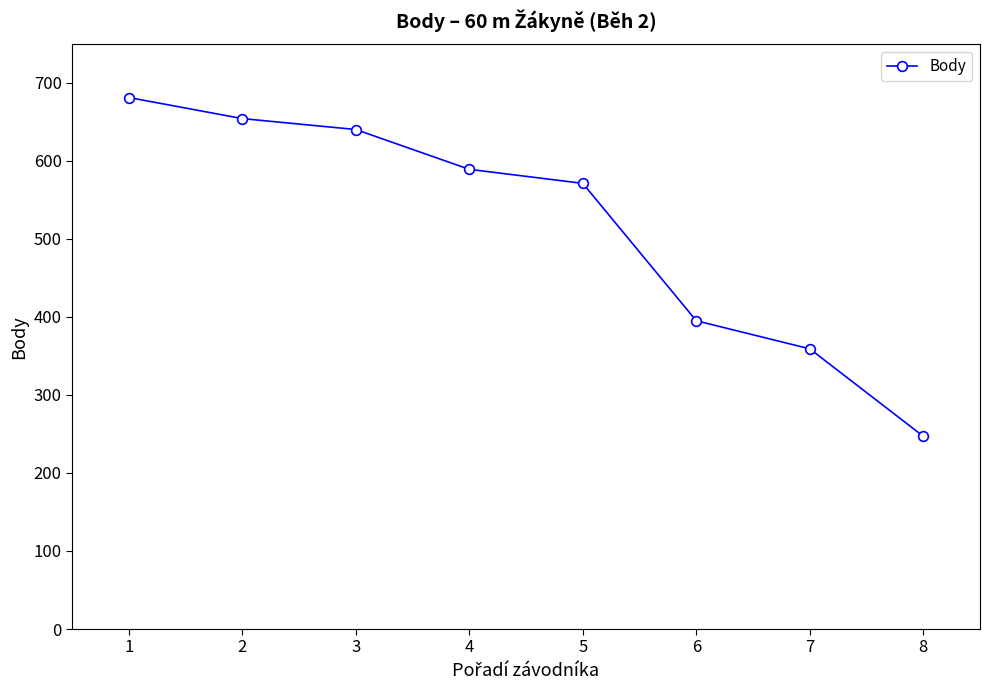

How many lines are shown in the chart?

1